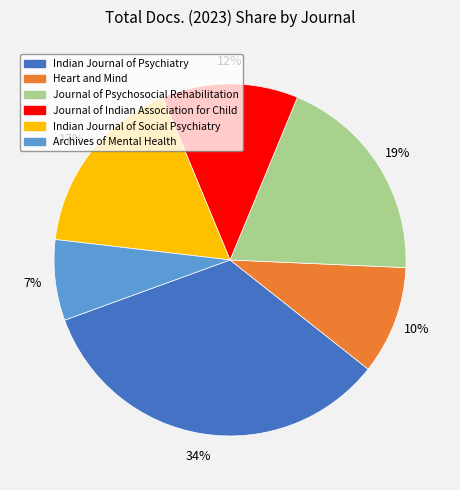

Which category has the smallest portion of the pie?

Archives of Mental Health